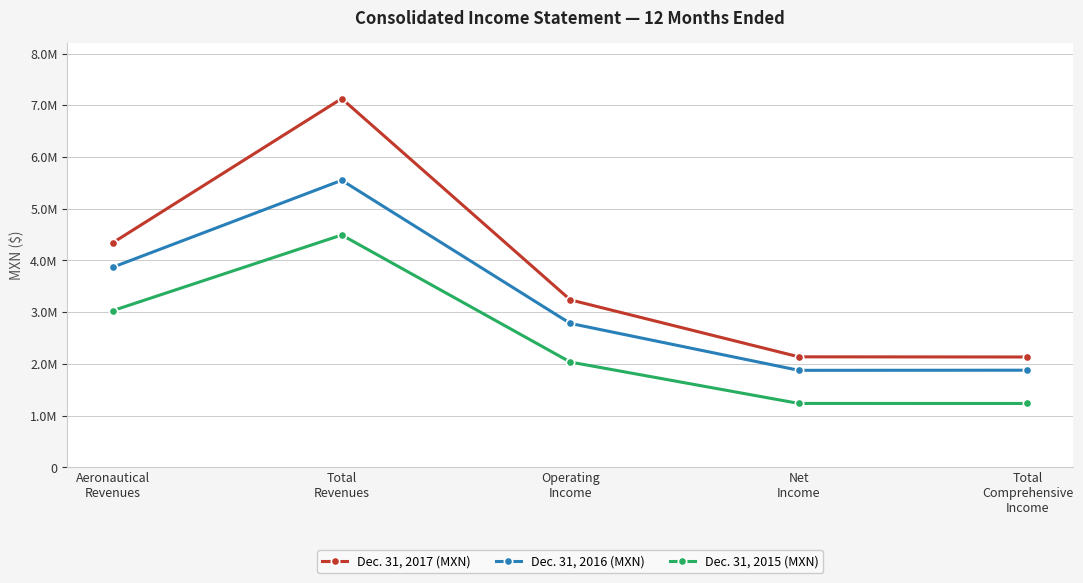

What is the difference between the highest and lowest values at Total
Revenues?

2637168